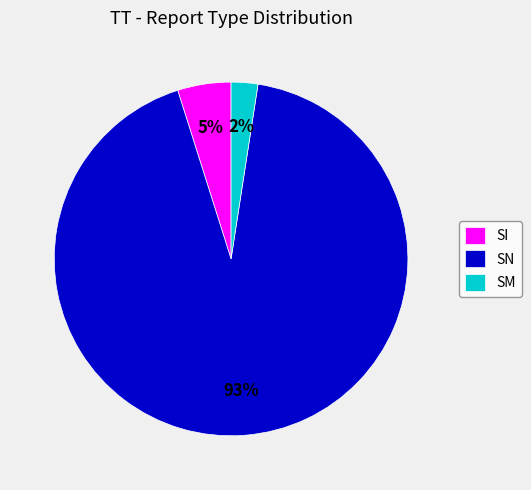

To the nearest percent, what portion does SN represent?

93%